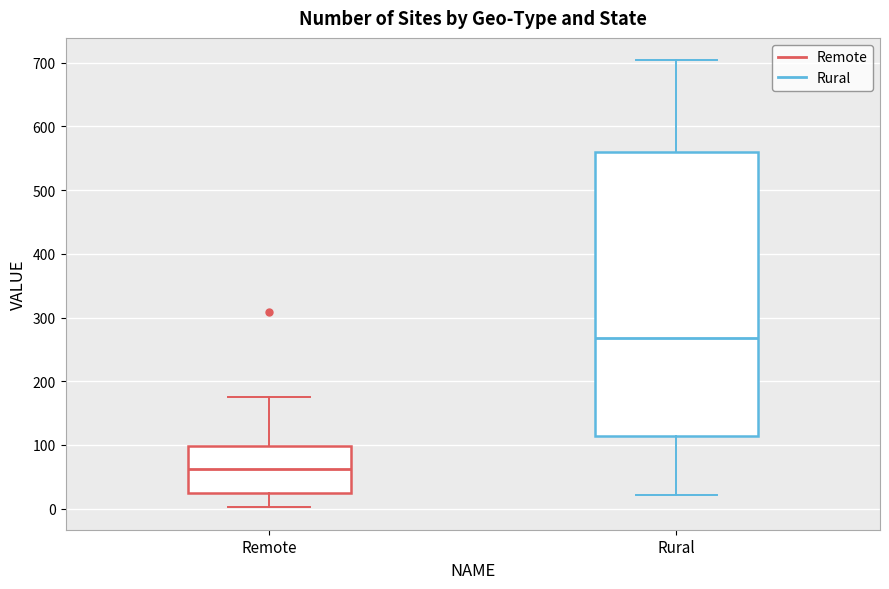

Reading left to right, transcribe this box plot: for each box, give where its median line is, the range the box spans, and where its two whiskers end, as read against the y-axis. The values are not printed on the chart, so give them approximately, as read against the axis.

Remote: median 60, box 20 to 100, whiskers 0 to 180
Rural: median 270, box 110 to 560, whiskers 20 to 700